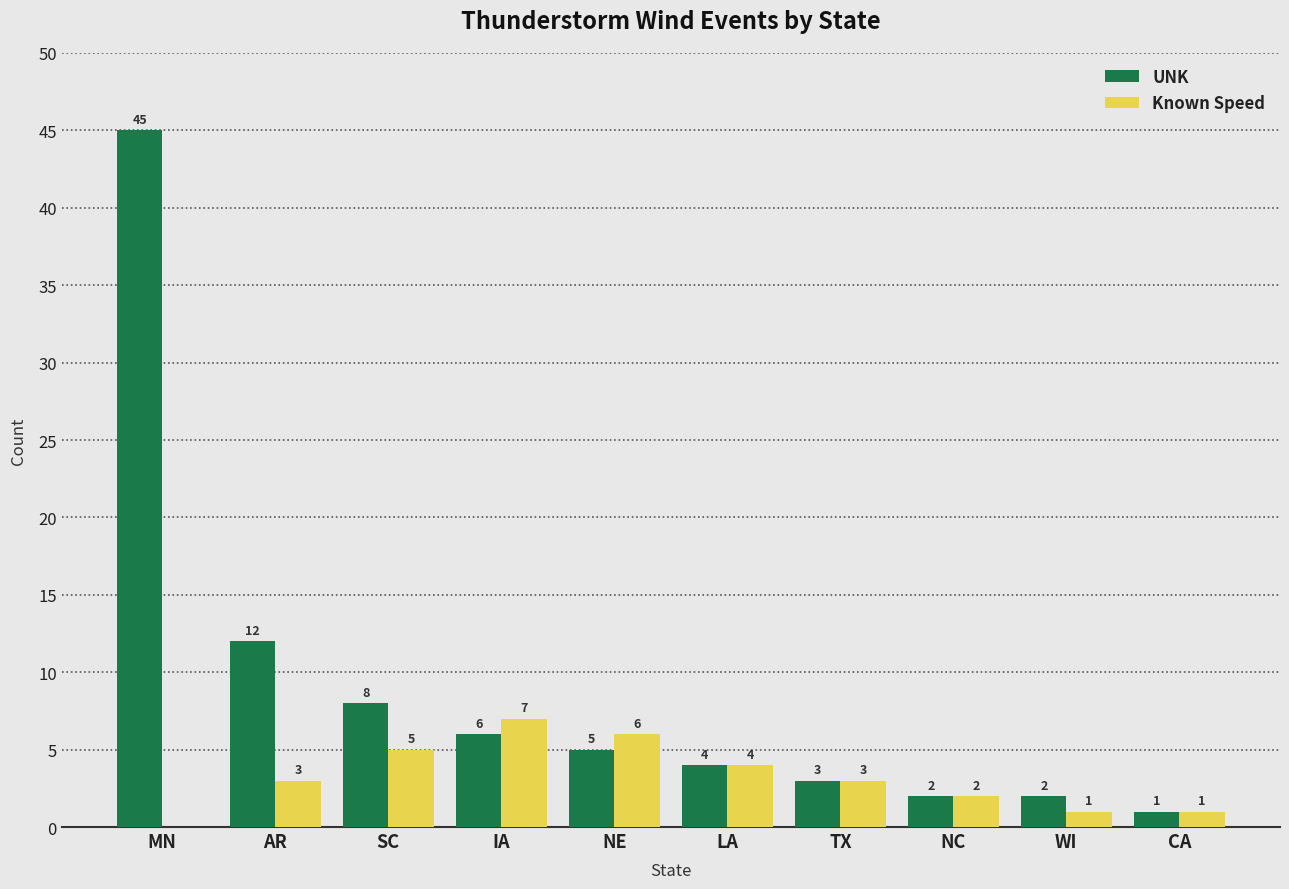

Which series has the largest total across all categories?

UNK